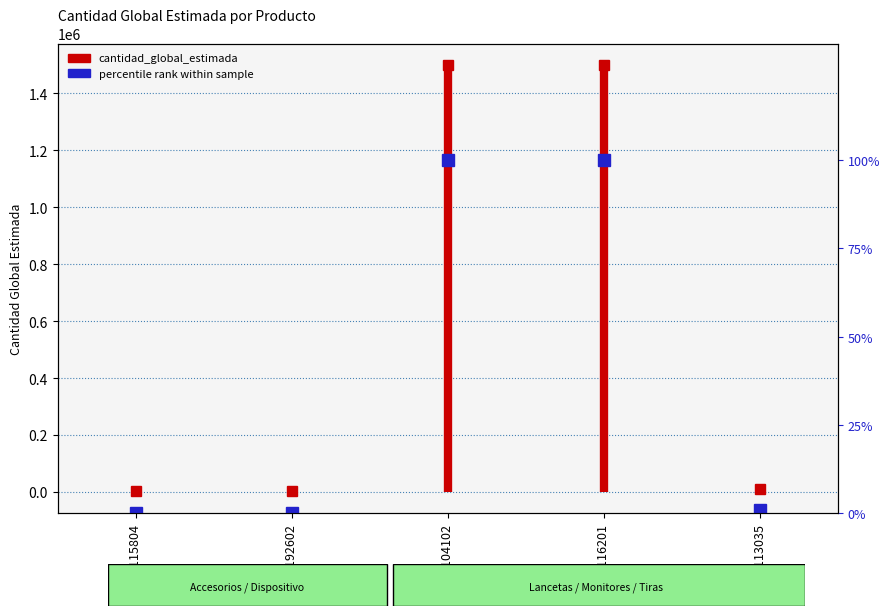

Reading left to right, what are all the values shown in this chart?

41115804=0.1	42192602=0.1	41104102=100.0	41116201=100.0	41113035=0.8